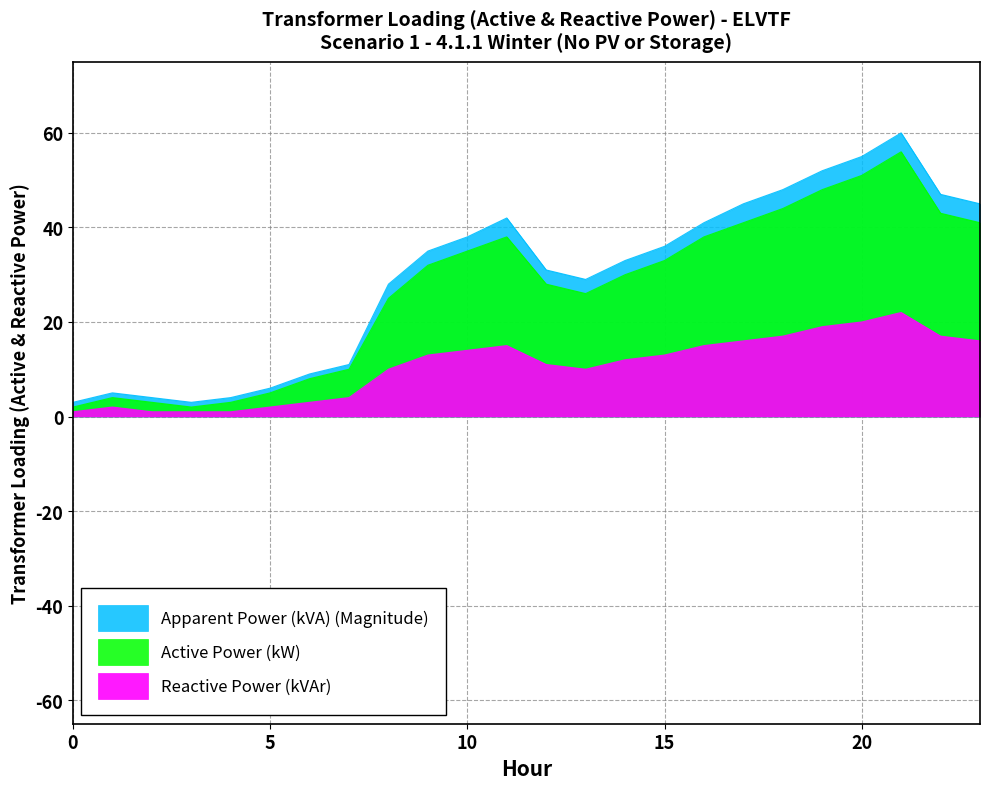

What is the minimum value shown in the chart?

1